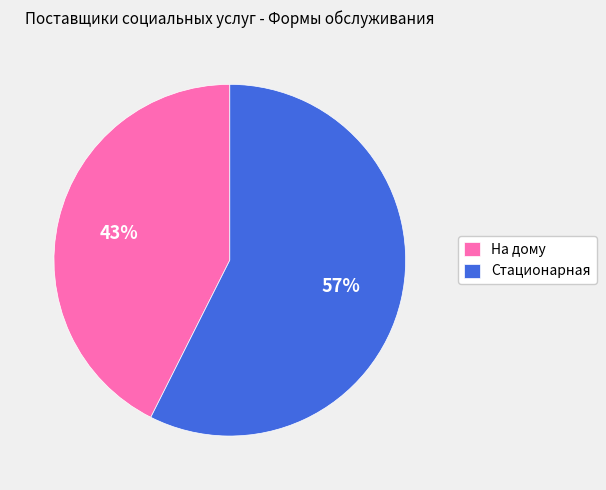

Rank the categories by value from lowest to highest.

На дому, Стационарная